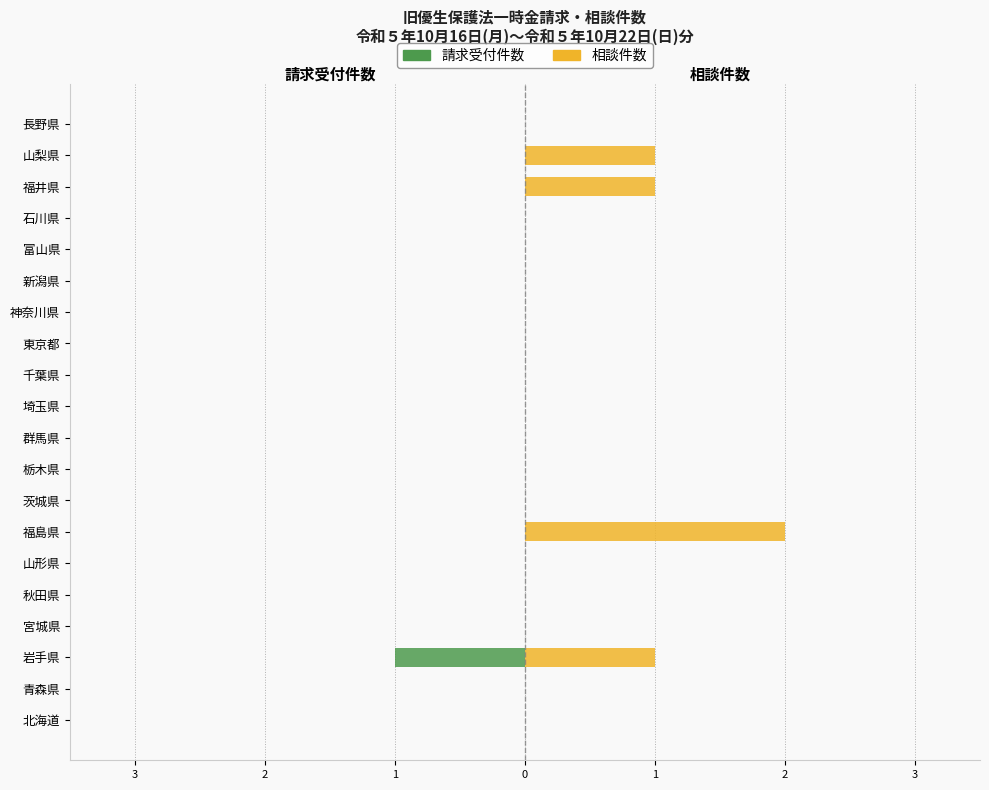

Is the value of 相談件数 at 富山県 greater than the value of 請求受付件数 at 東京都?

No